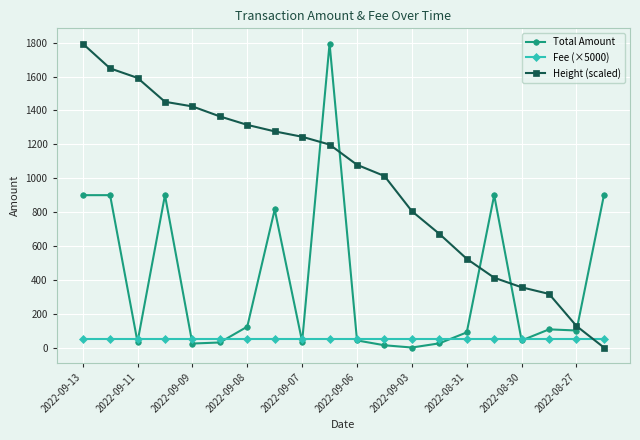

Which series ends up on top after the final intersection of Total Amount and Height (scaled)?

Total Amount